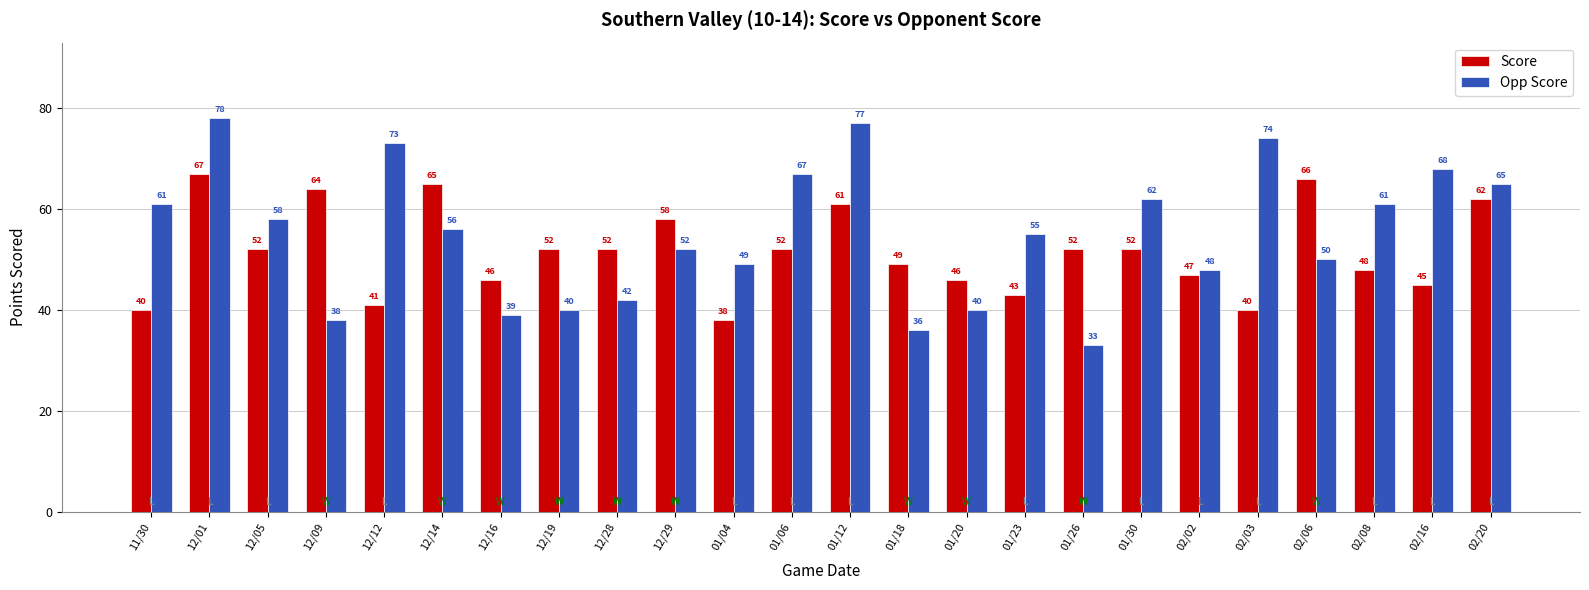

Where does the Score series first go above 52?

12/01